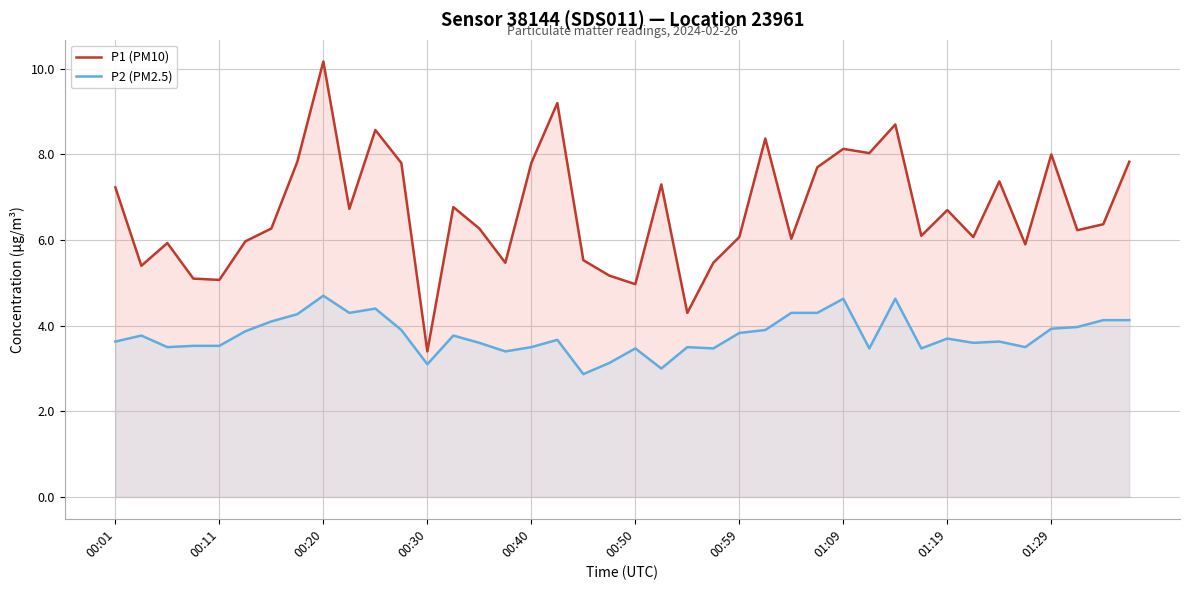

Reading right to left, what are all the values shown in this chart?

P1 (PM10): 7.8	6.4	6.2	8.0	5.9	7.4	6.1	6.7	6.1	8.7	8.0	8.1	7.7	6.0	8.4	6.1	5.5	4.3	7.3	5.0	5.2	5.5	9.2	7.8	5.5	6.3	6.8	3.4	7.8	8.6	6.7	10.2	7.8	6.3	6.0	5.1	5.1	5.9	5.4	7.2
P2 (PM2.5): 4.1	4.1	4.0	3.9	3.5	3.6	3.6	3.7	3.5	4.6	3.5	4.6	4.3	4.3	3.9	3.8	3.5	3.5	3.0	3.5	3.1	2.9	3.7	3.5	3.4	3.6	3.8	3.1	3.9	4.4	4.3	4.7	4.3	4.1	3.9	3.5	3.5	3.5	3.8	3.6